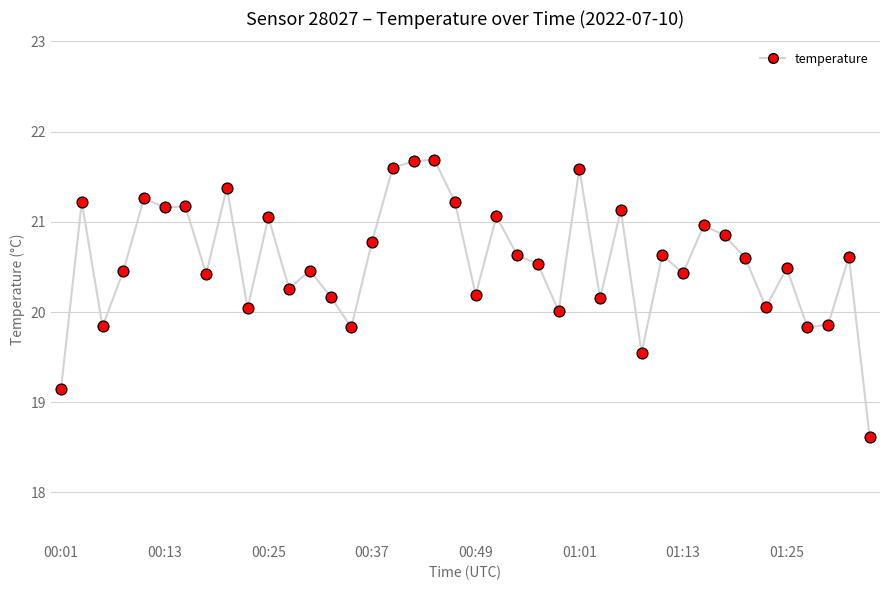

What is the maximum value shown in the chart?

21.7